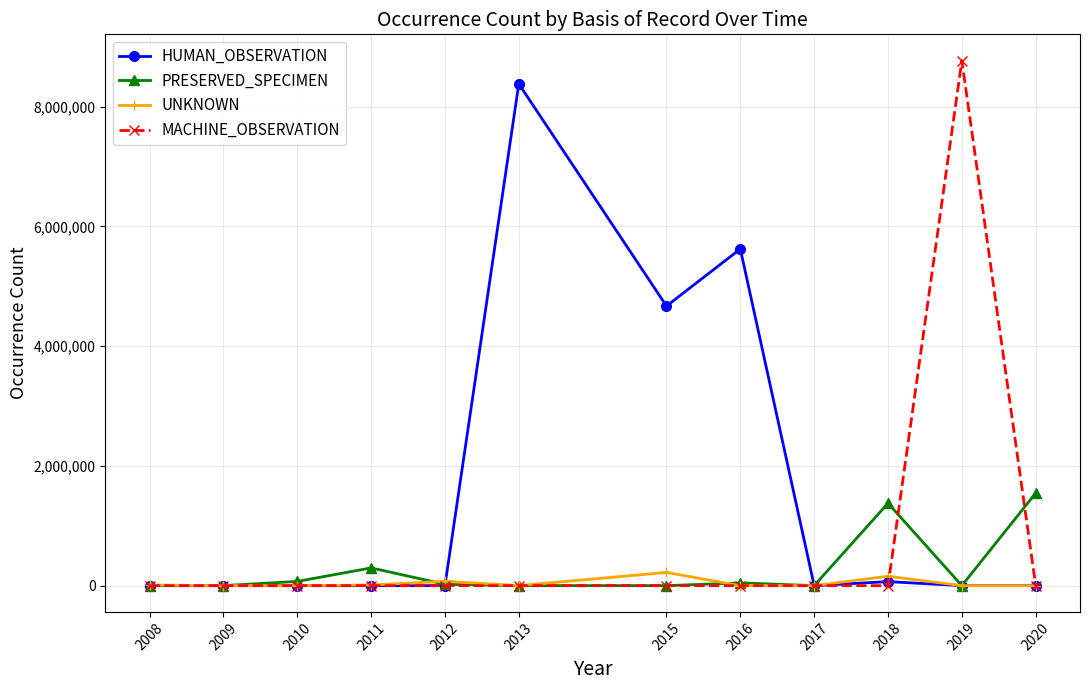

Which series has the widest spread of values?

MACHINE_OBSERVATION